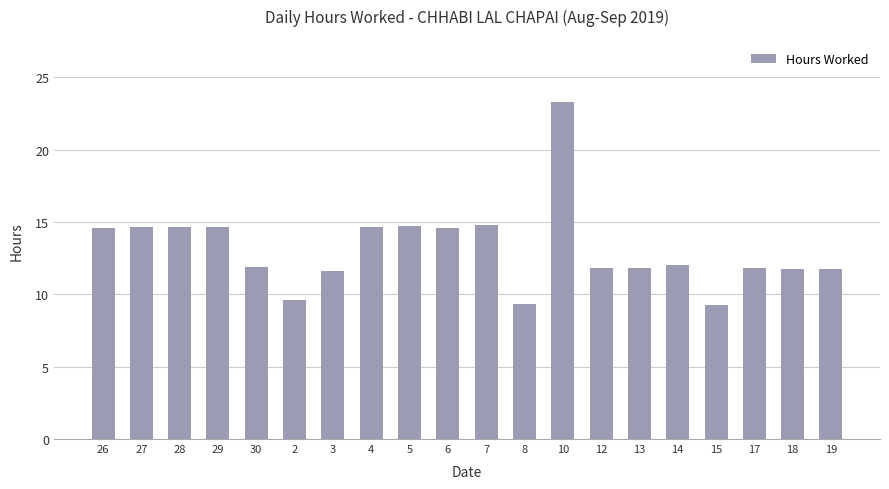

What is the smallest value displayed?

9.2